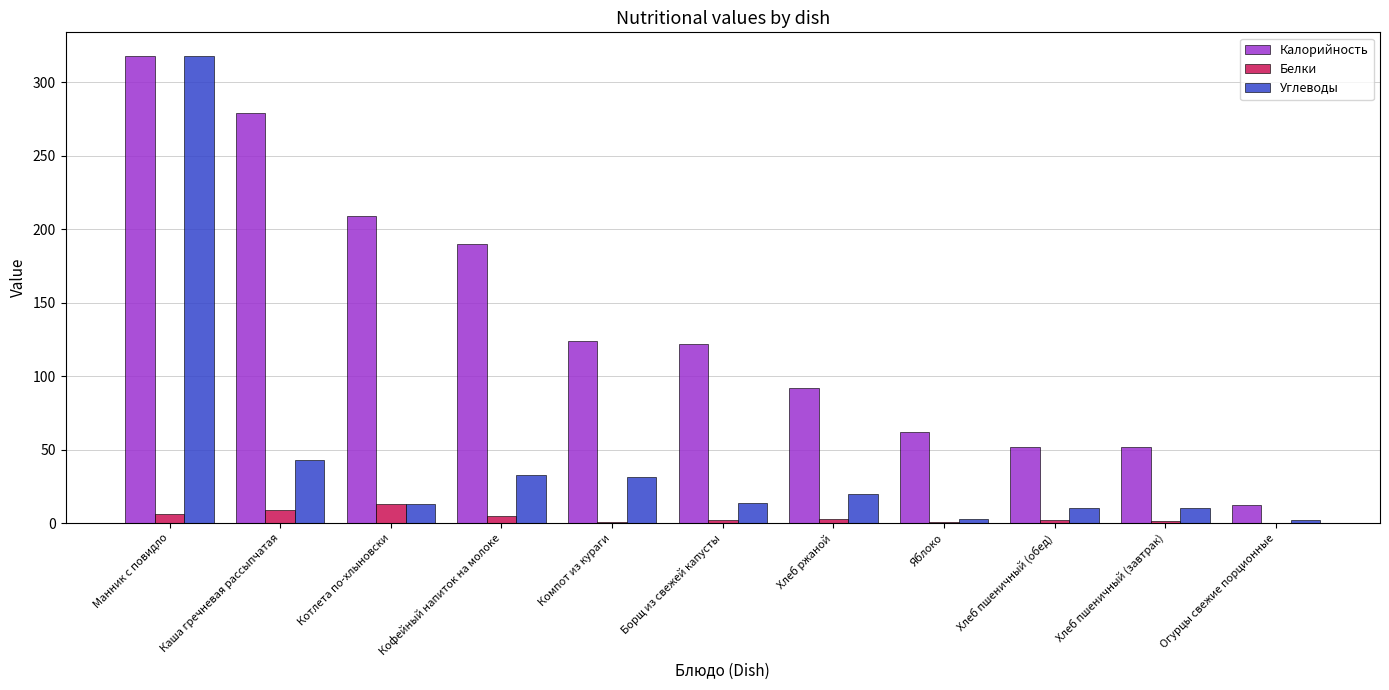

What is the difference between the Калорийность values at Хлеб ржаной and Борщ из свежей капусты?

30.0